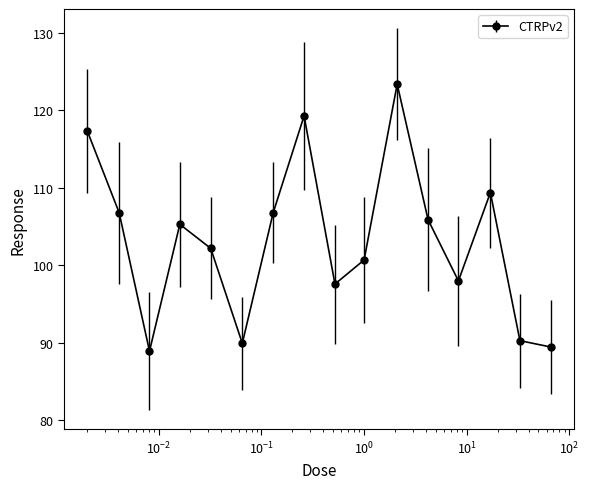

How many interior local peaks (higher than both neighbors) does the data have?

4